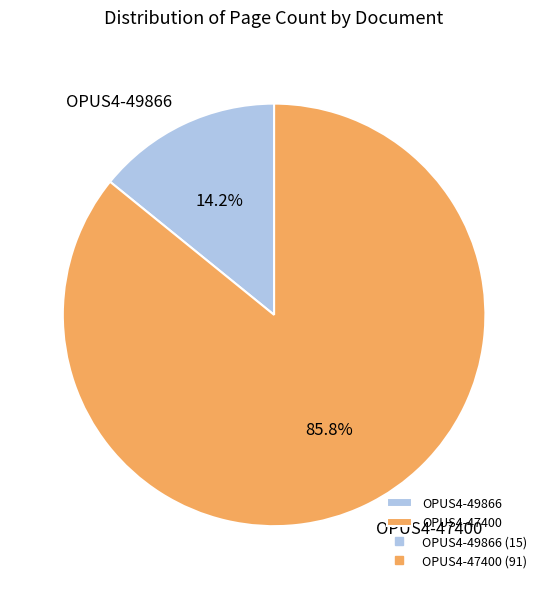

Rank the categories by value from highest to lowest.

OPUS4-47400, OPUS4-49866